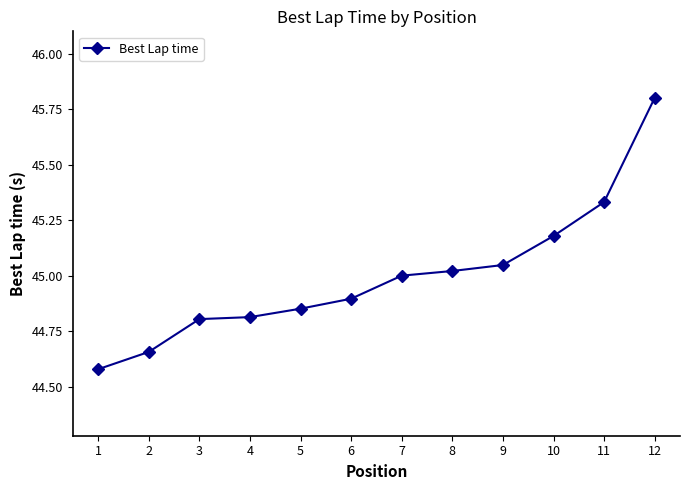

Where is the data nearest to the value 45?

7